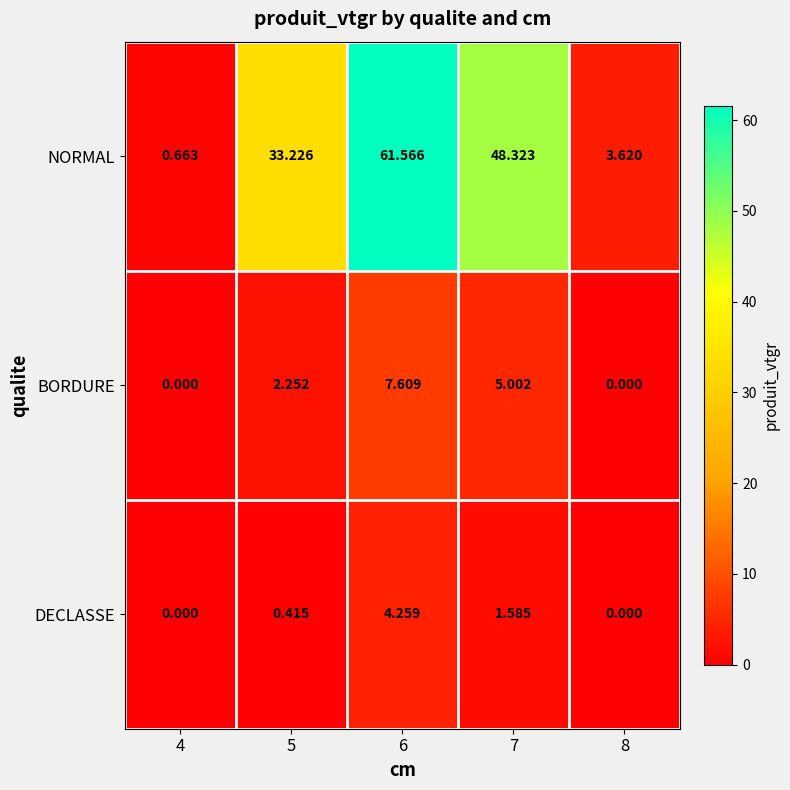

Between 6 and 8, which series saw the biggest shift?

NORMAL